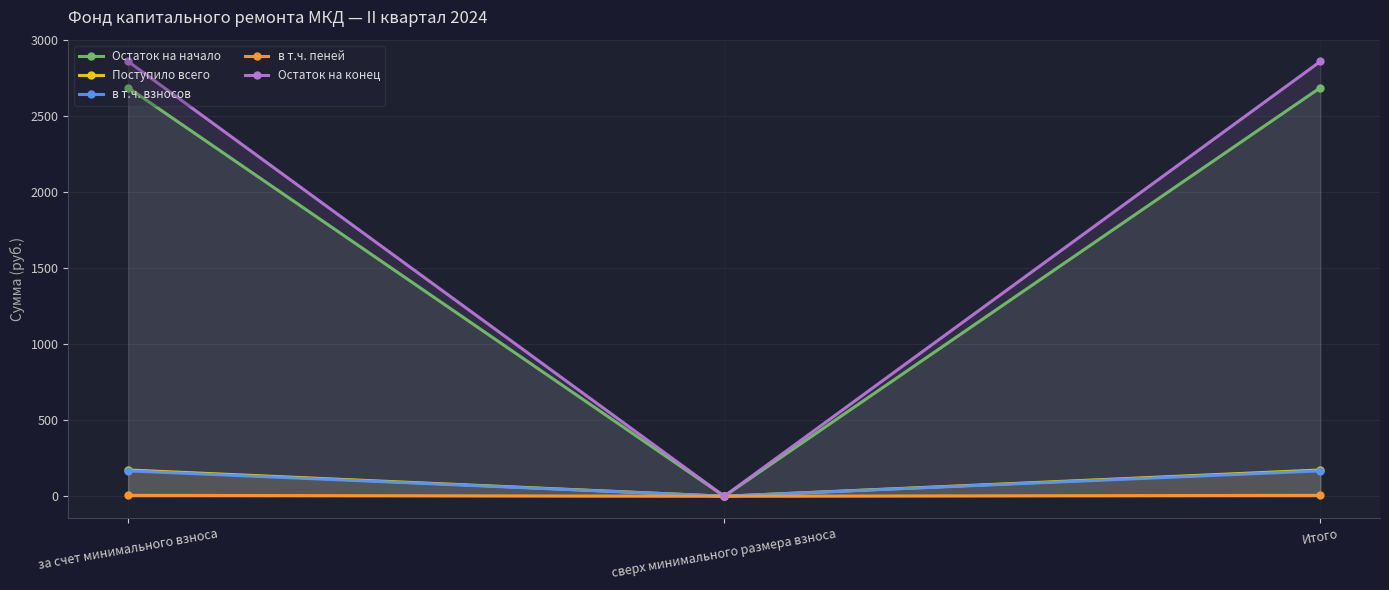

What are all the series names shown in the legend?

Остаток на начало, Поступило всего, в т.ч. взносов, в т.ч. пеней, Остаток на конец